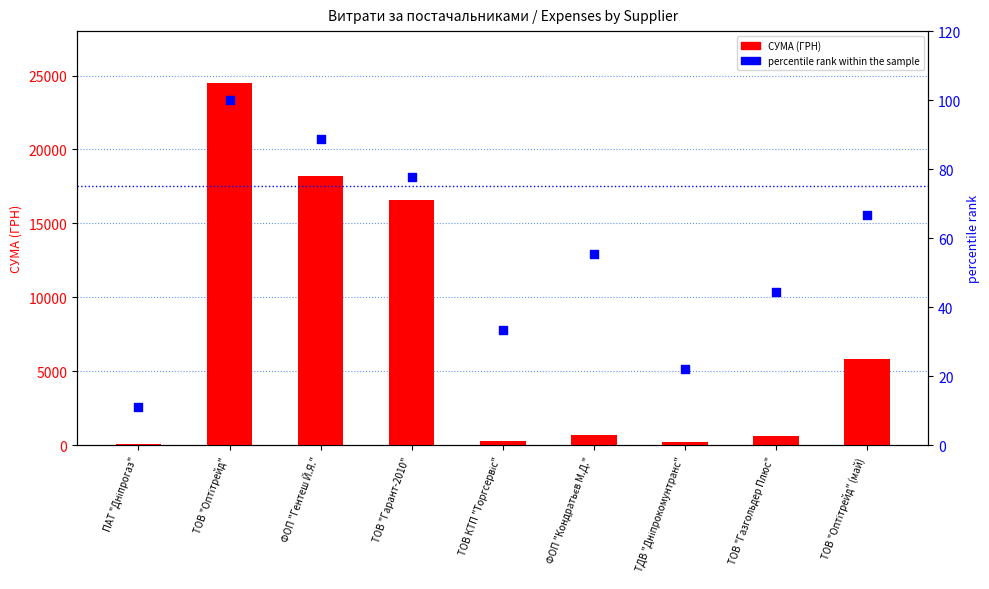

Is the value of СУМА (ГРН) at ТОВ "Гарант-2010" greater than the value of percentile rank within the sample at ТОВ "Гарант-2010"?

Yes